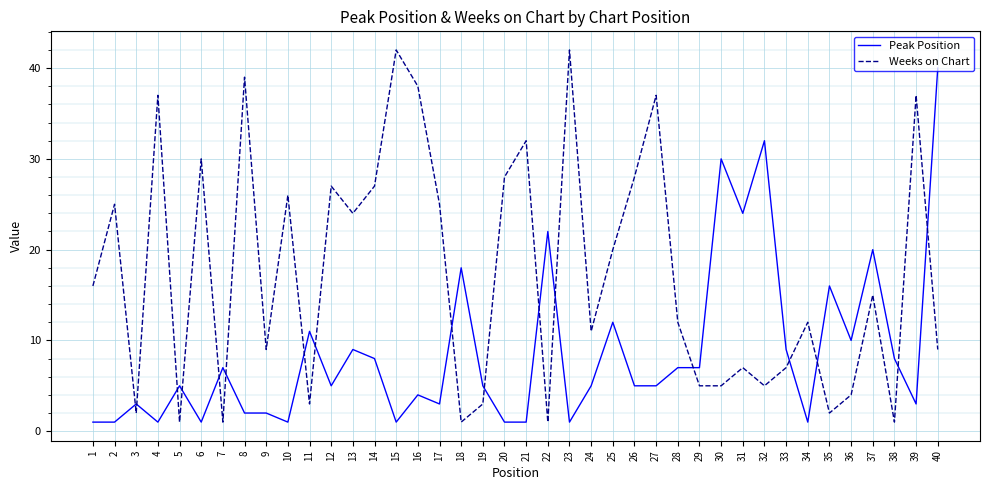

True or false: Peak Position and Weeks on Chart cross at least once.

True